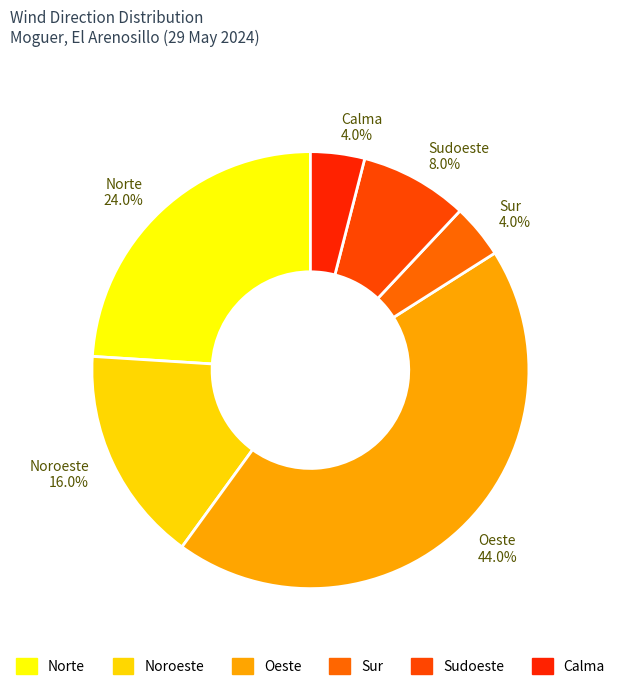

What is the largest slice in the pie chart?

Oeste